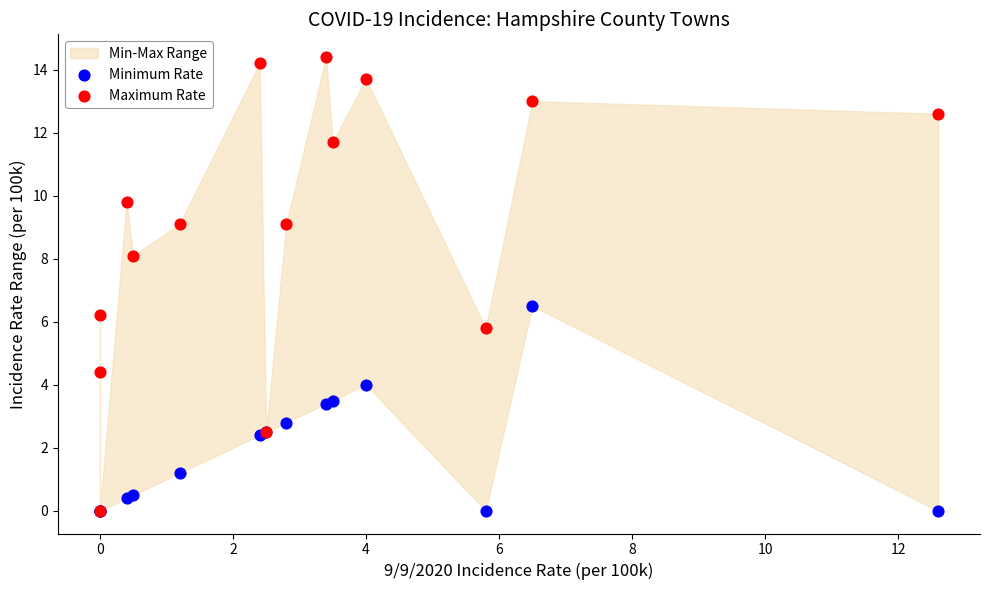

In the Minimum Rate series, what Y value is closest to 3?

2.8